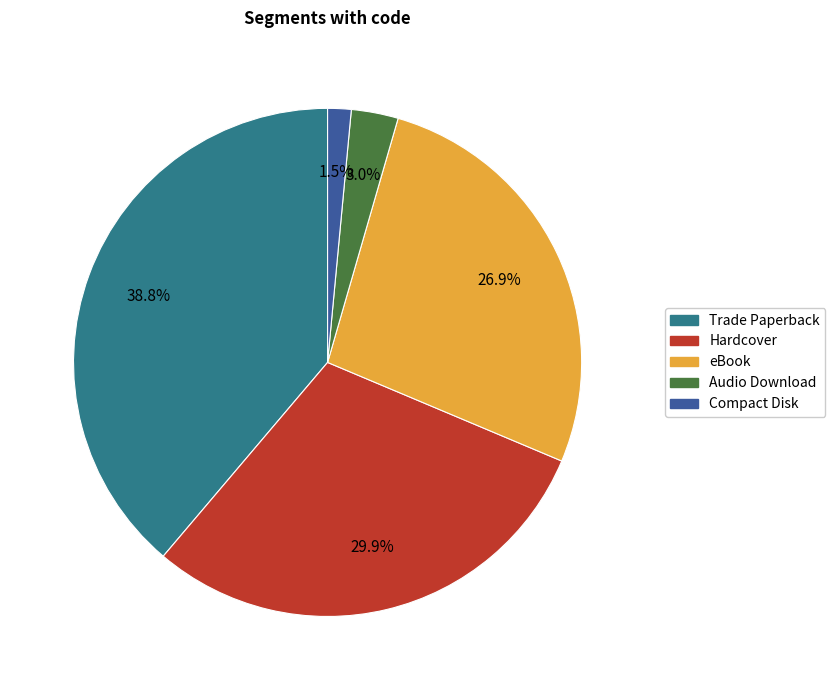

How many slices are in this pie chart?

5